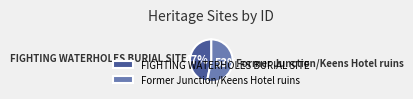

What is the majority slice?

Former Junction/Keens Hotel ruins